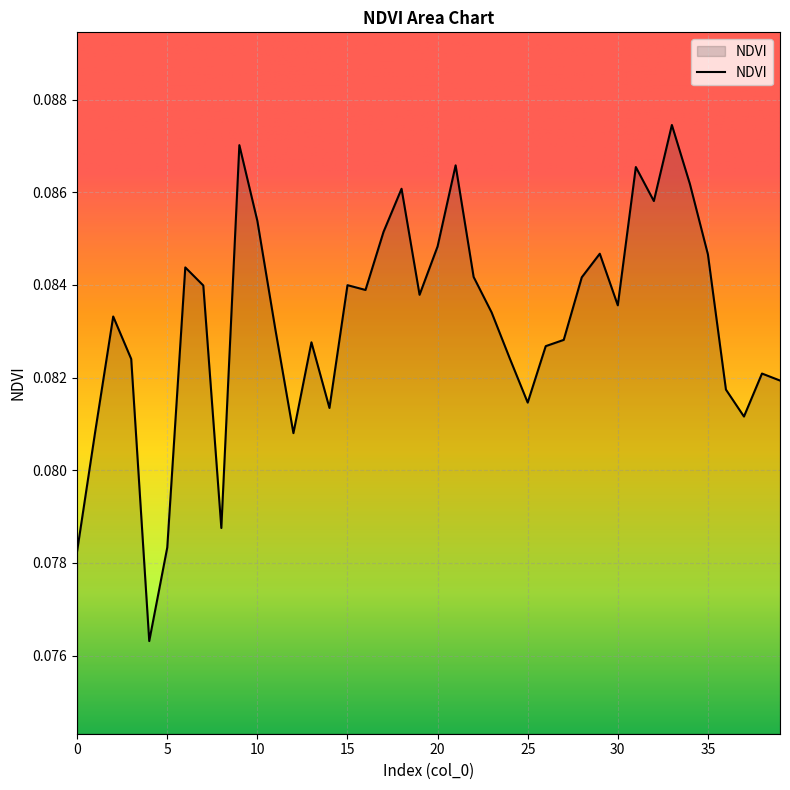

Reading left to right, transcribe all the data shown in this chart.

0=0.1	1=0.1	2=0.1	3=0.1	4=0.1	5=0.1	6=0.1	7=0.1	8=0.1	9=0.1	10=0.1	11=0.1	12=0.1	13=0.1	14=0.1	15=0.1	16=0.1	17=0.1	18=0.1	19=0.1	20=0.1	21=0.1	22=0.1	23=0.1	24=0.1	25=0.1	26=0.1	27=0.1	28=0.1	29=0.1	30=0.1	31=0.1	32=0.1	33=0.1	34=0.1	35=0.1	36=0.1	37=0.1	38=0.1	39=0.1